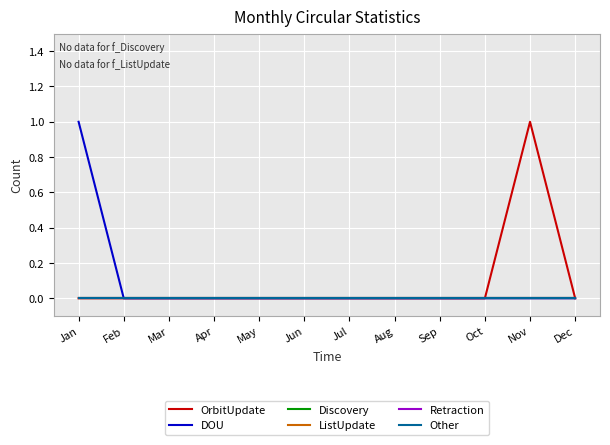

True or false: Retraction and Other intersect in this chart.

False